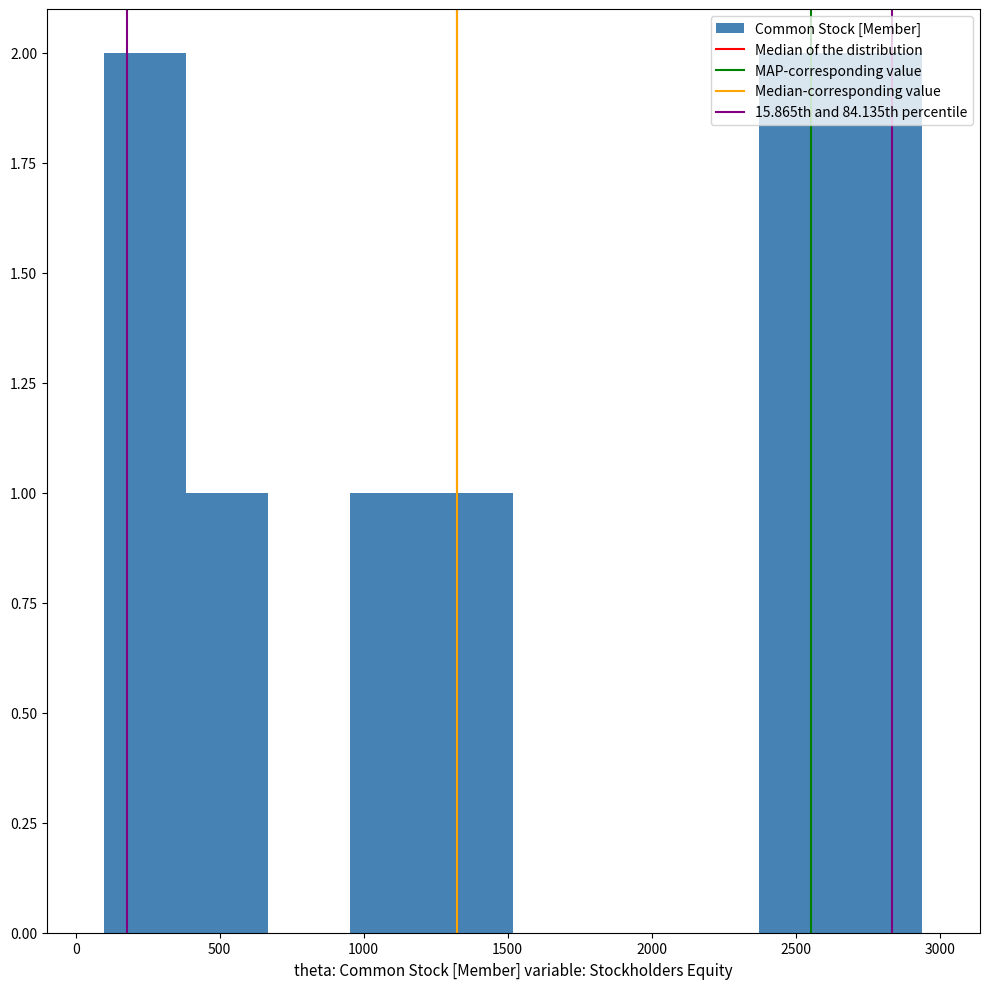

What is the height of the bar covering 2350 to 2650 on the x-axis? Neither the bar edges nor the heights are printed on the chart, so give them approximately, as read against the axes.

2